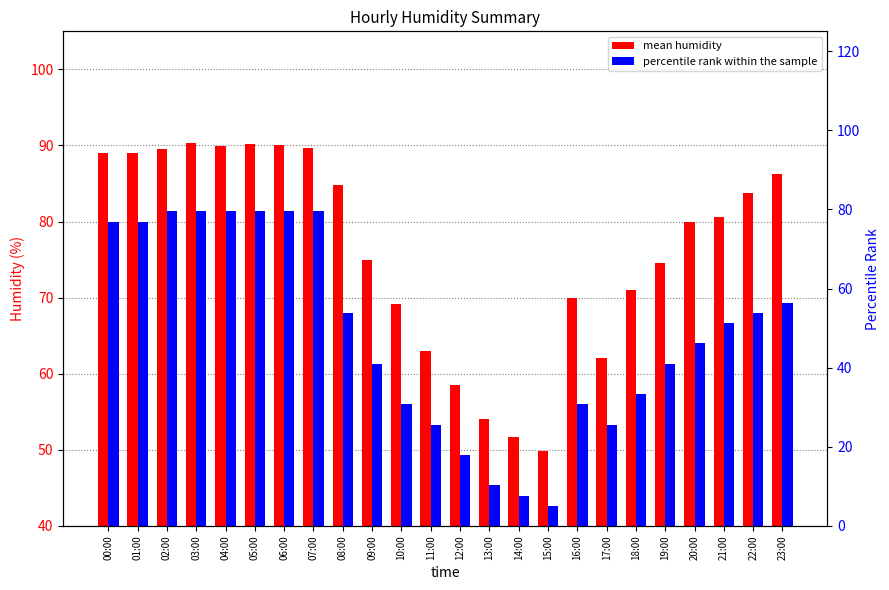

What is the value of the mean humidity bar at the 17th from the left?

70.0